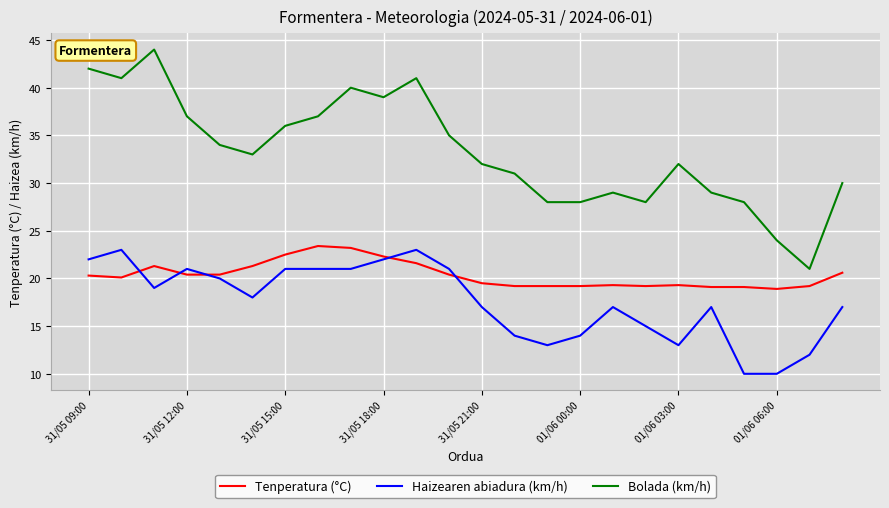

True or false: Haizearen abiadura (km/h) and Bolada (km/h) cross at least once.

False